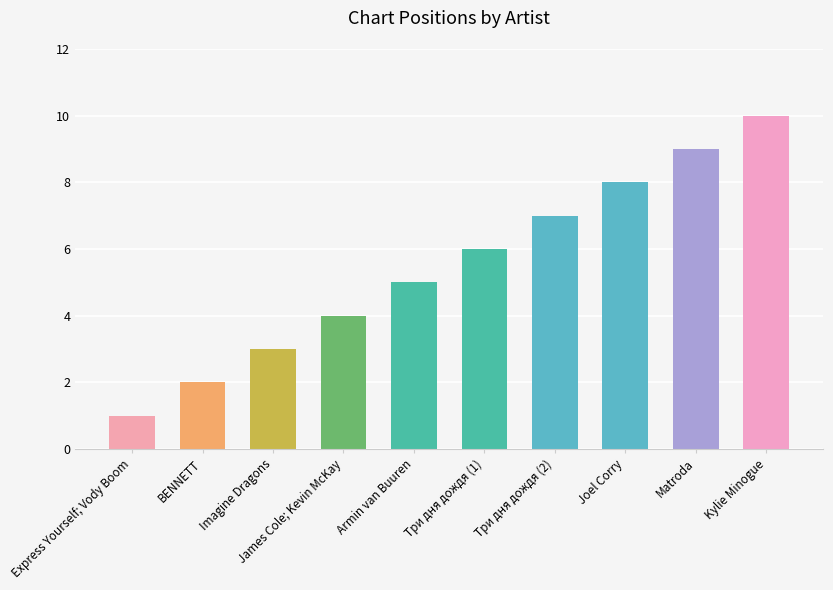

How many values are between 3 and 8?

6